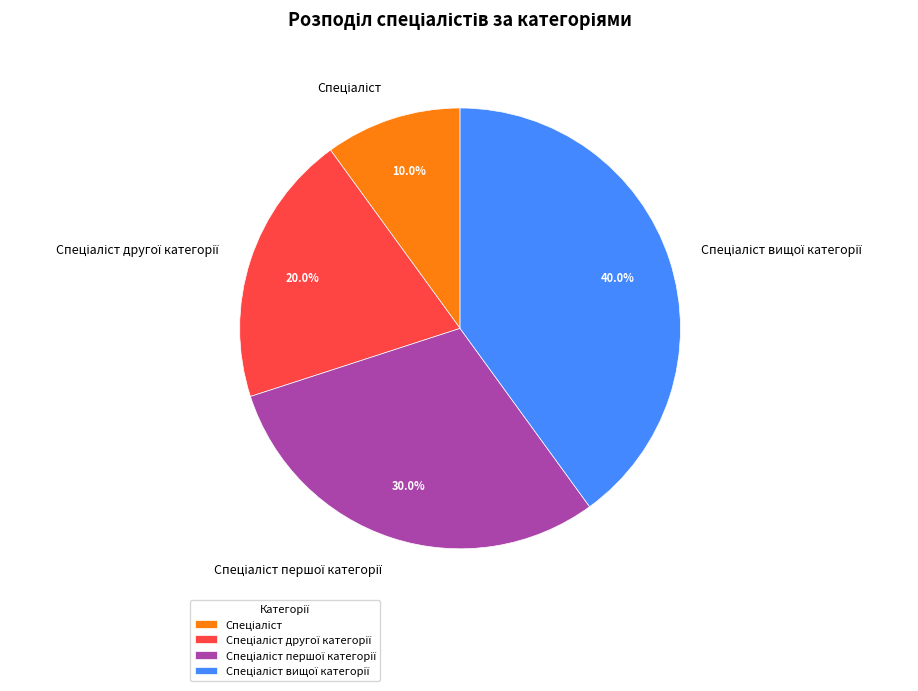

Is there a majority slice in this chart?

No